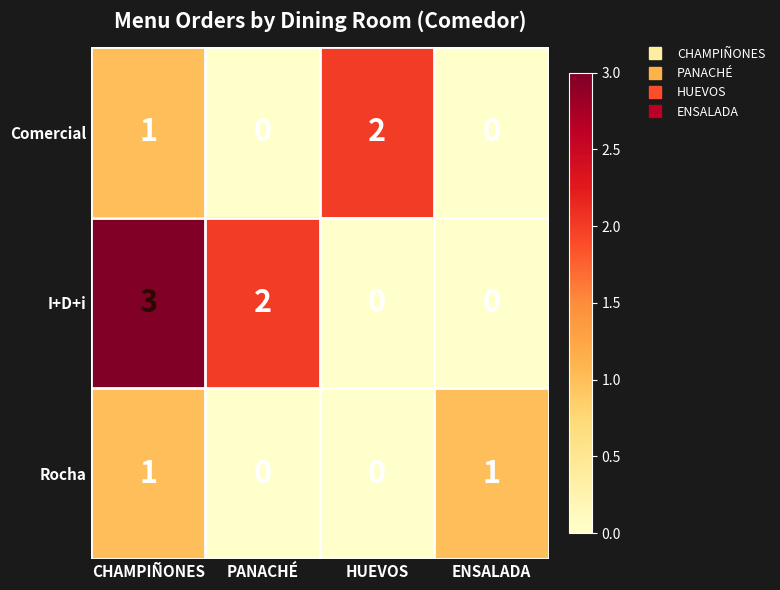

At which category is the sum across all series the highest?

CHAMPIÑONES